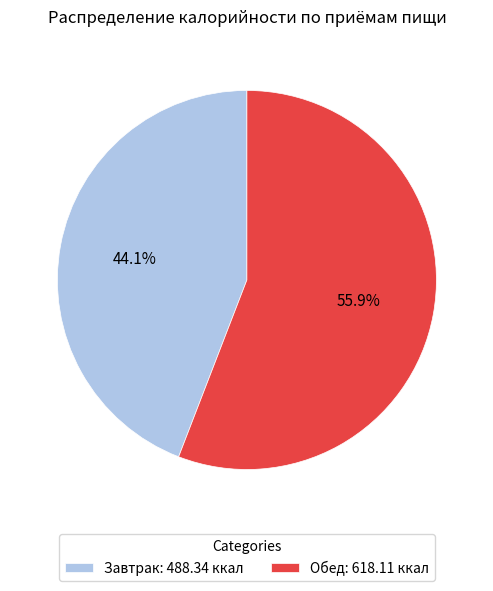

Which has a higher value, Завтрак or Обед?

Обед